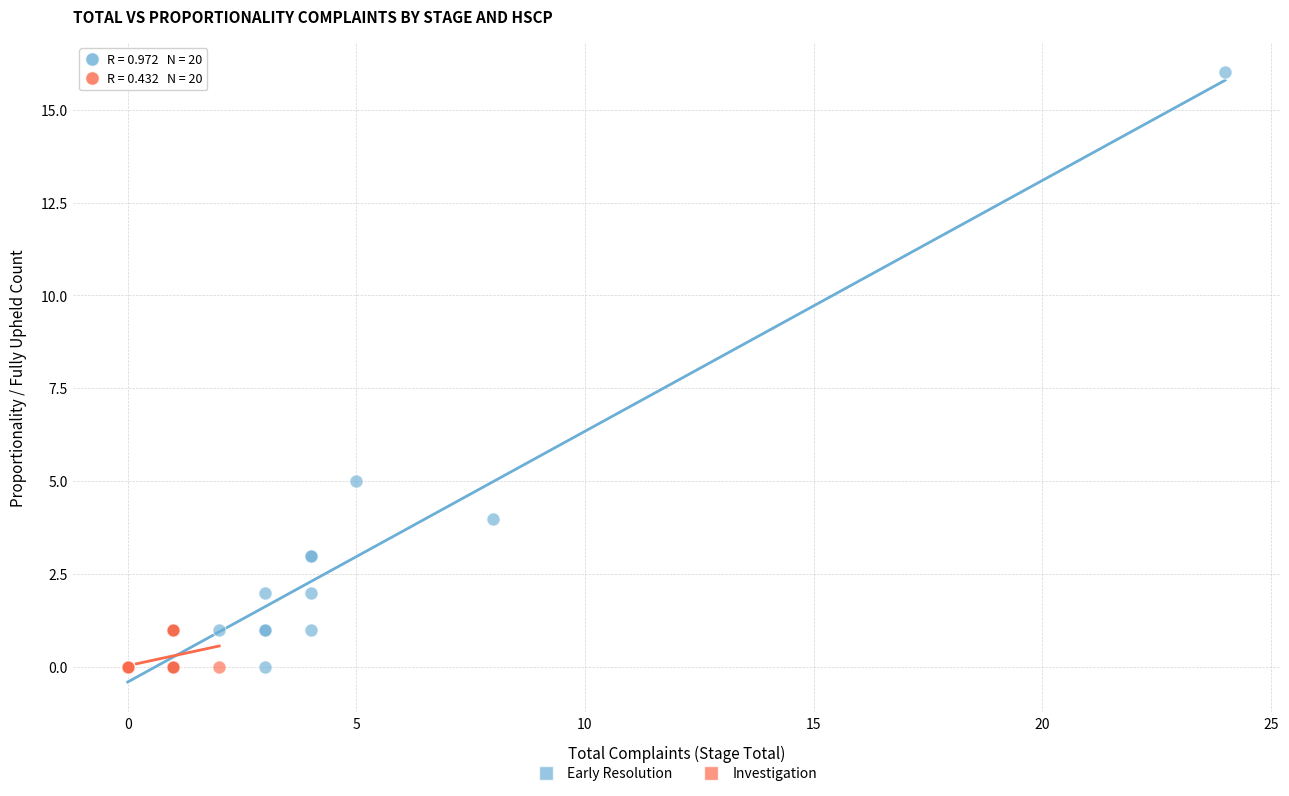

Which series has the widest spread of Y values?

Early Resolution